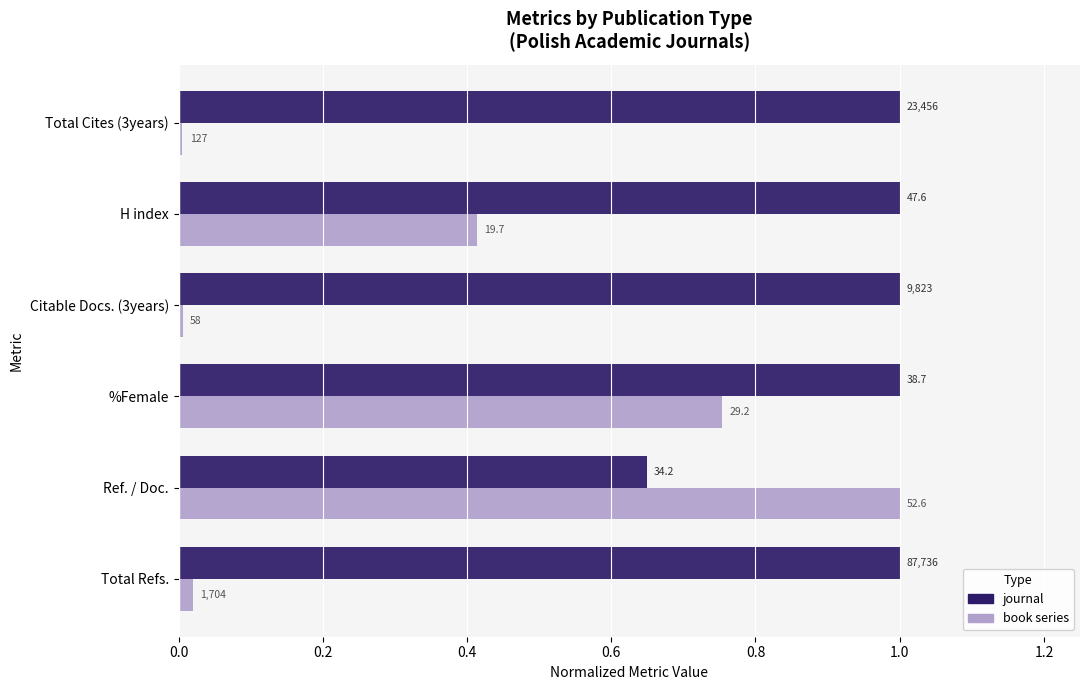

List the series in order of their peak value, highest first.

journal, book series